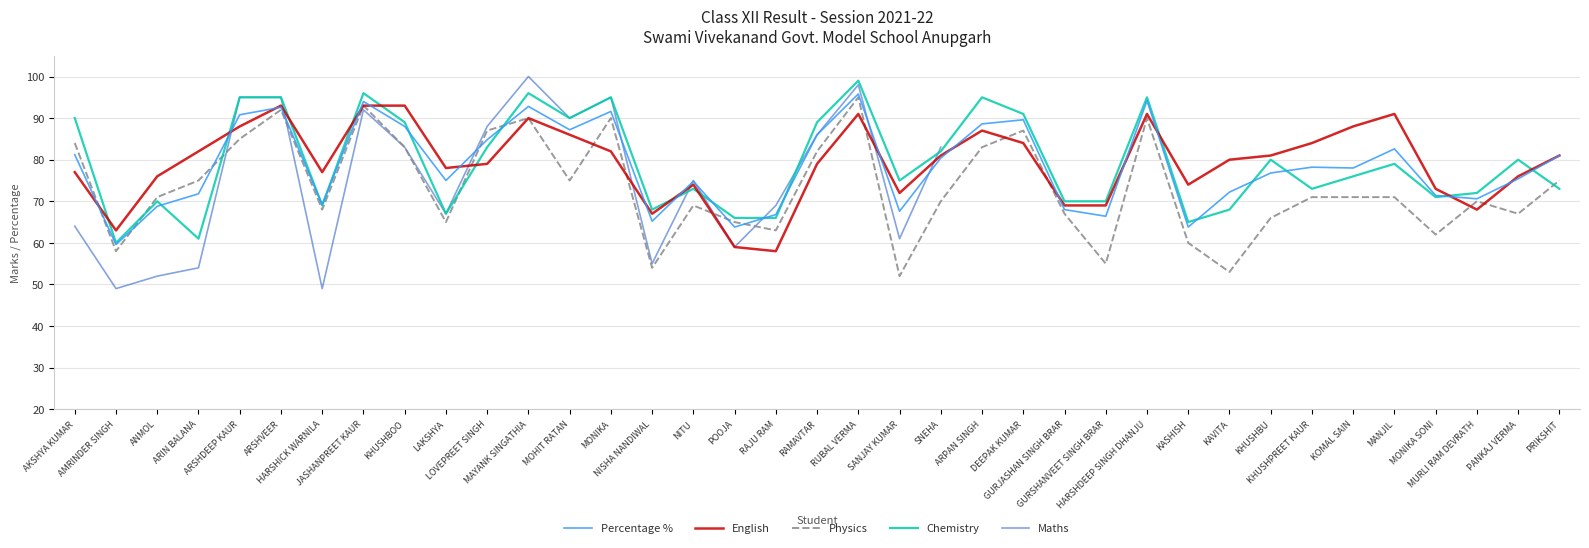

How many values in the Chemistry series are below 76?

18